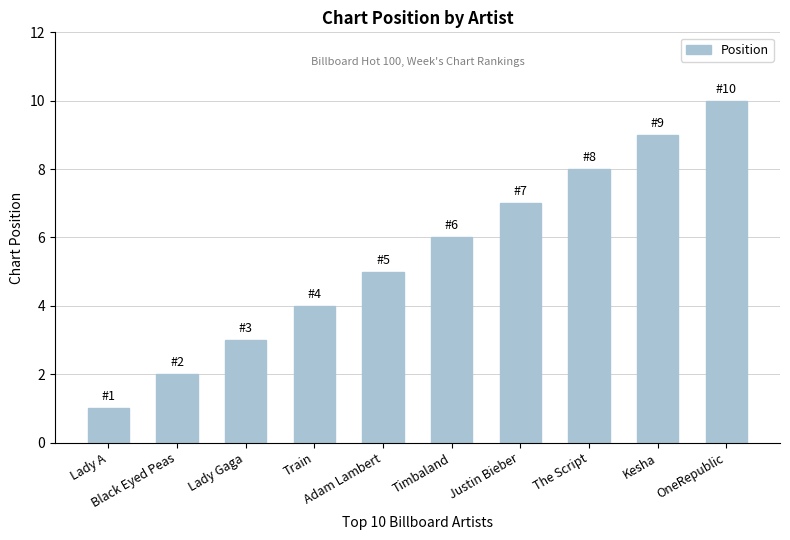

What is the label of the 3rd bar from the right?

The Script